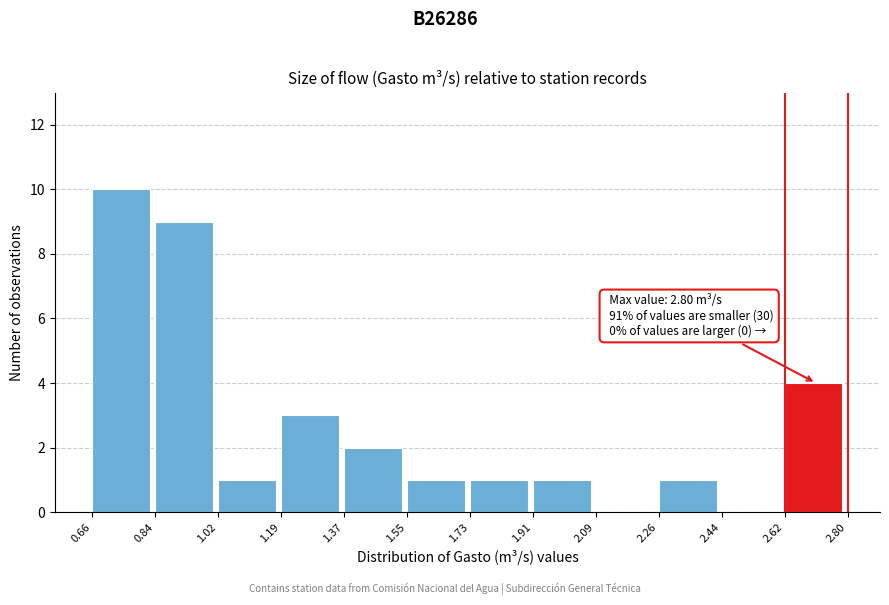

Over which range of the x-axis is the bar tallest?

0.66 to 0.84